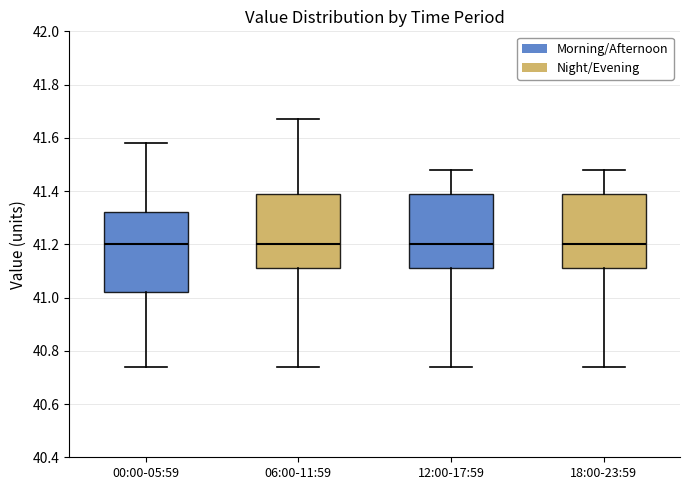

Which box is the tallest, from its lower edge to its upper edge?

00:00-05:59